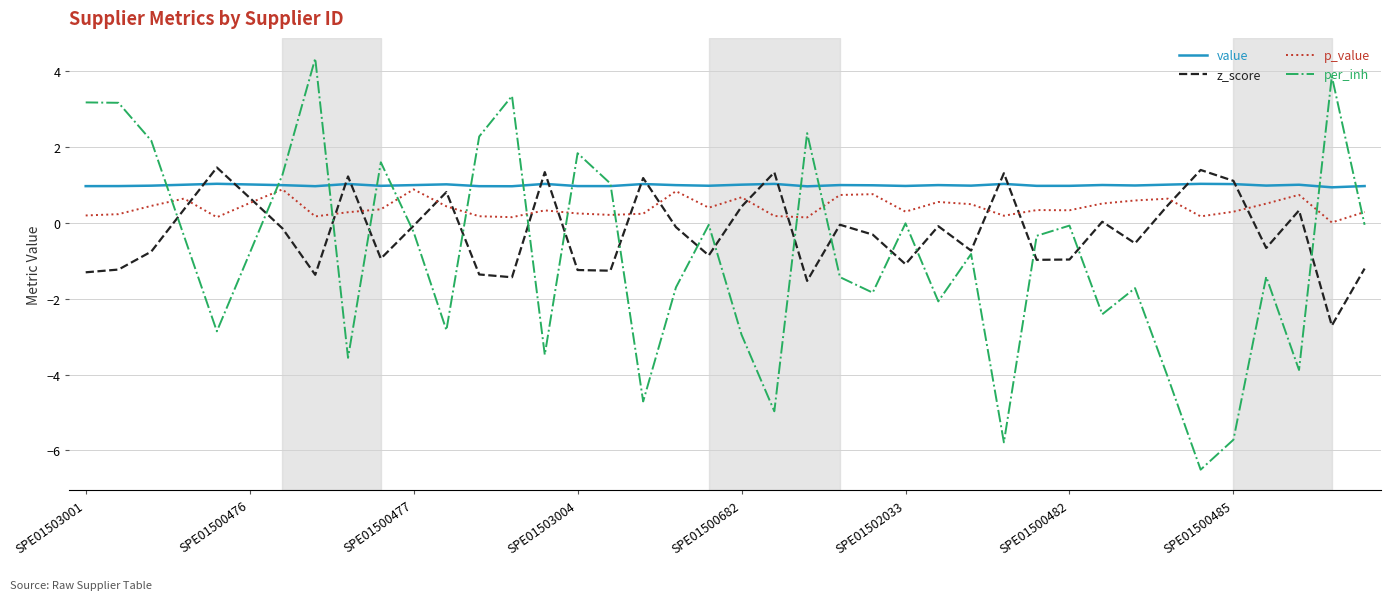

Which series has the widest spread of values?

per_inh